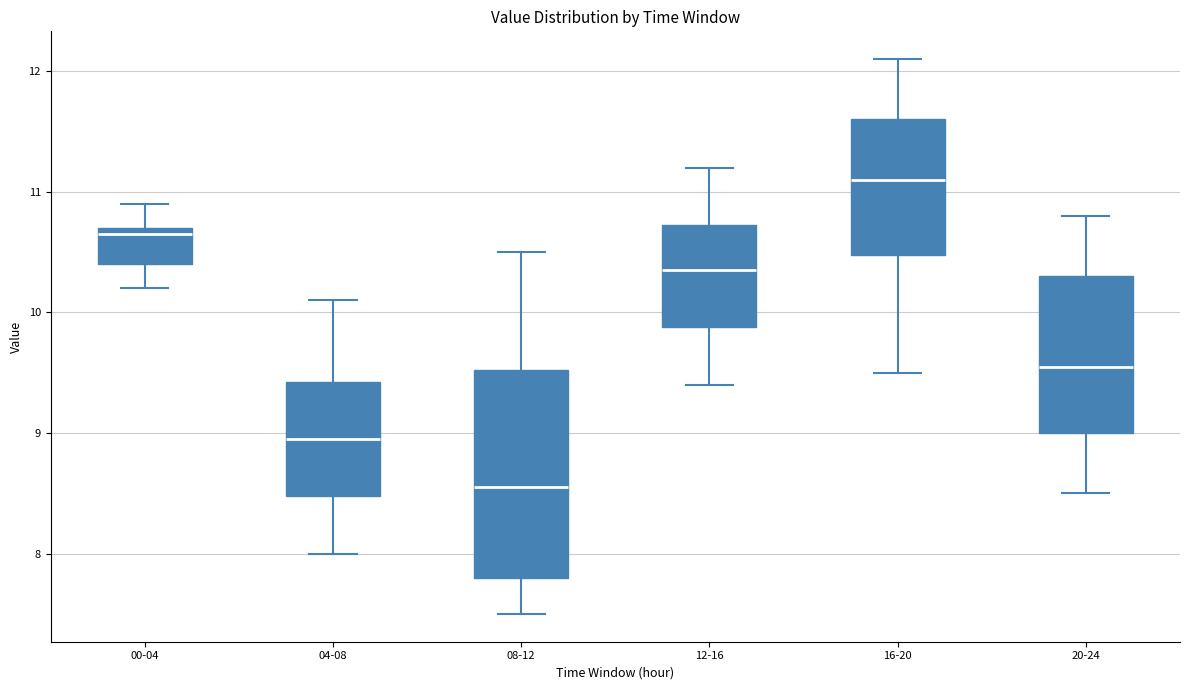

Where is the upper edge of the box for 12-16 on the y-axis? The values are not printed on the chart, so give them approximately, as read against the axis.

10.7